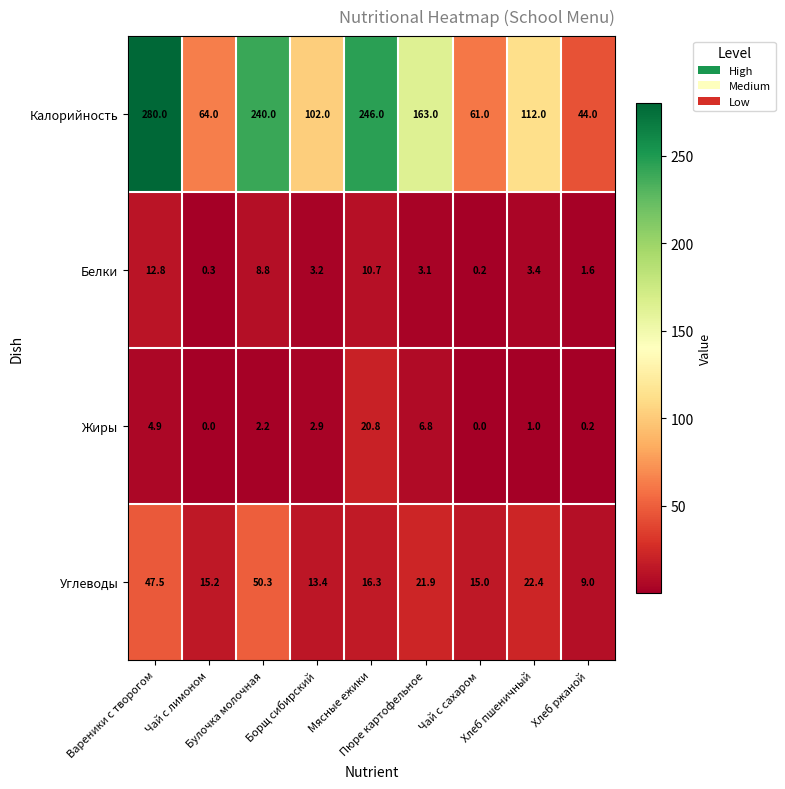

What is the greatest value displayed?

280.0